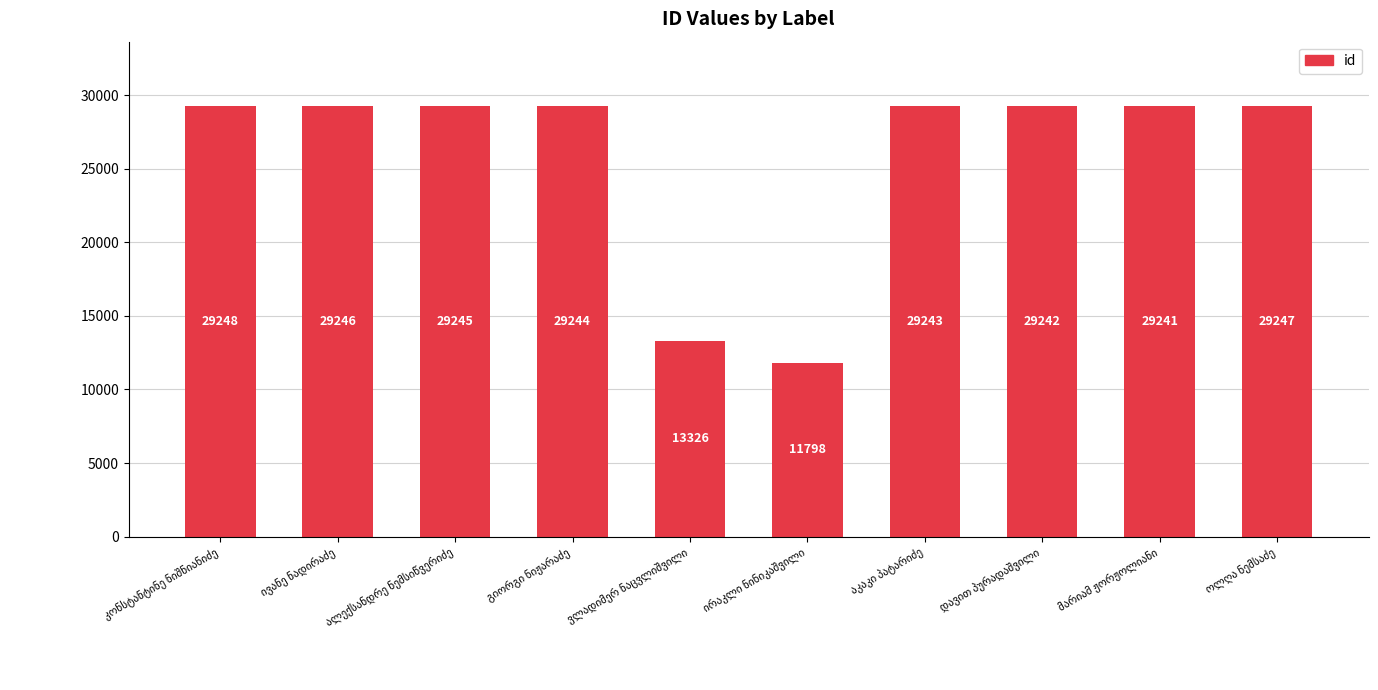

How many bars are there in total?

10